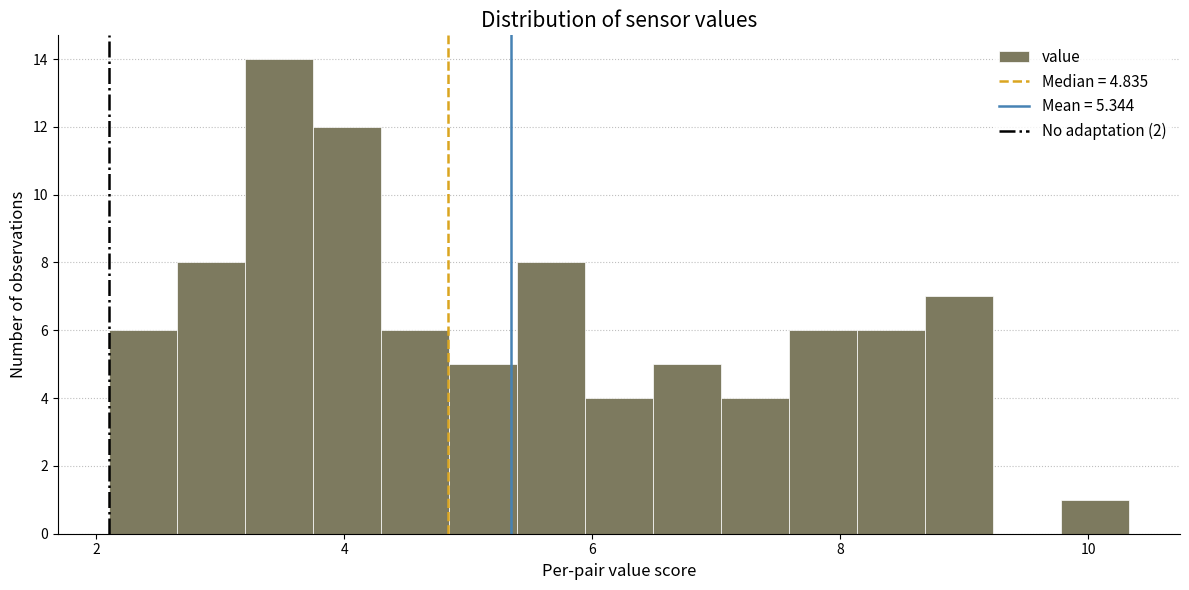

Read against the x-axis, roughly where is the centre of the tallest bar?

3.4